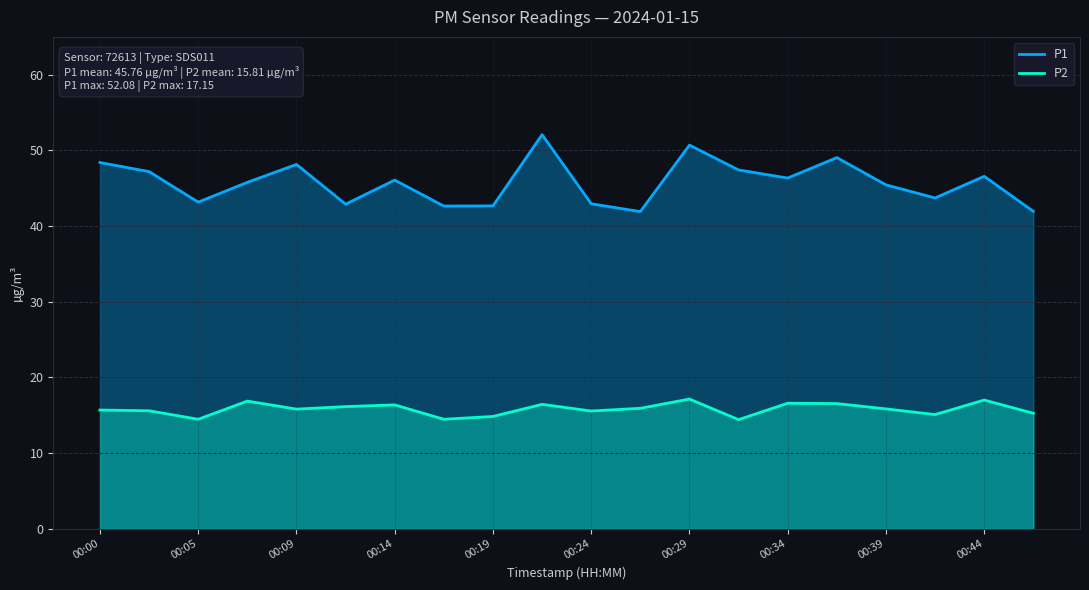

What is the difference between the highest and lowest values at 00:09?

32.3